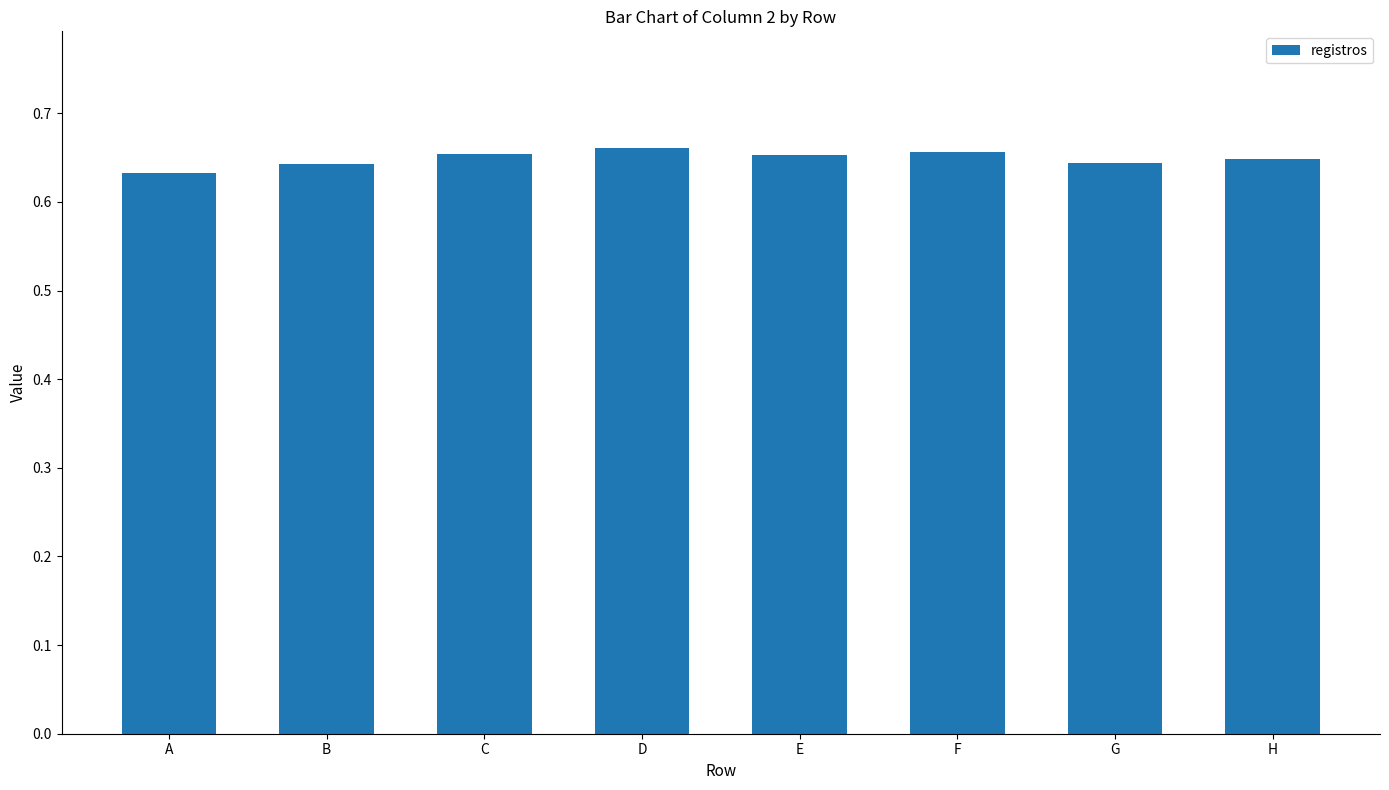

What is the sum of all values?

5.2